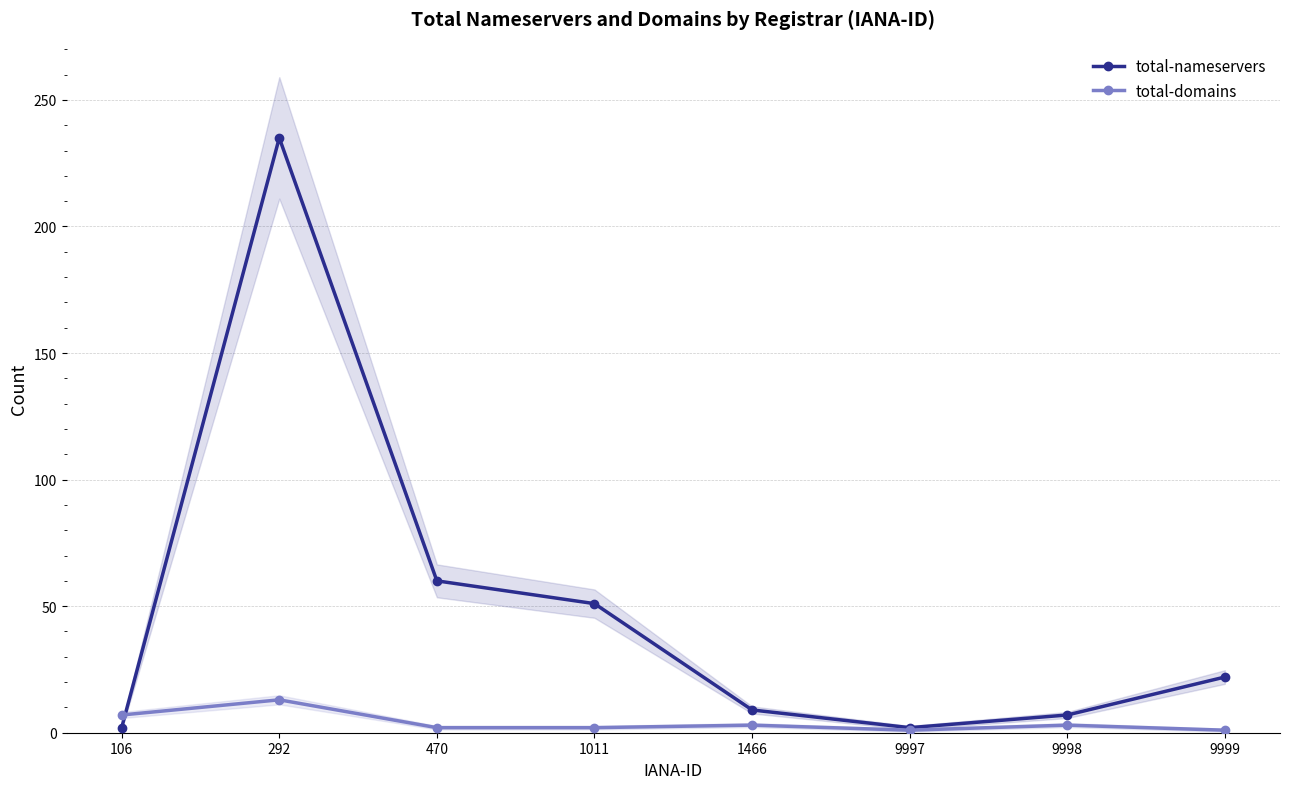

In total-domains, how many points are lower than both neighbors (excluding endpoints)?

1